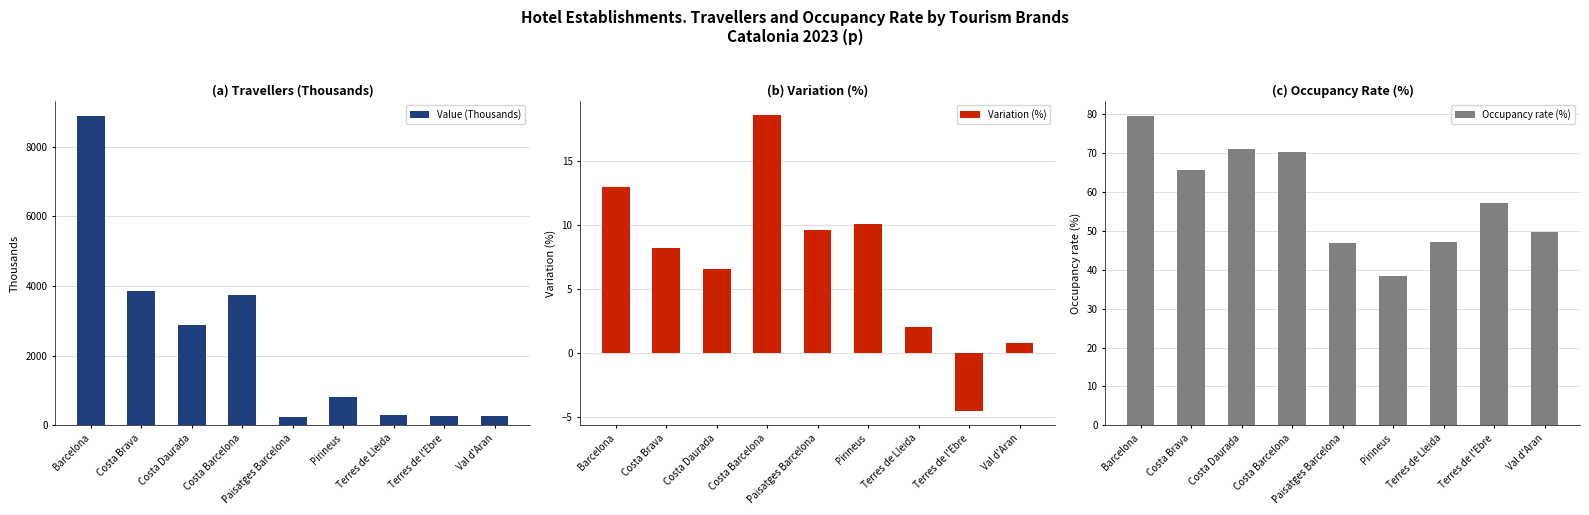

What value does the Occupancy rate (%) series have at Costa Daurada?

71.0